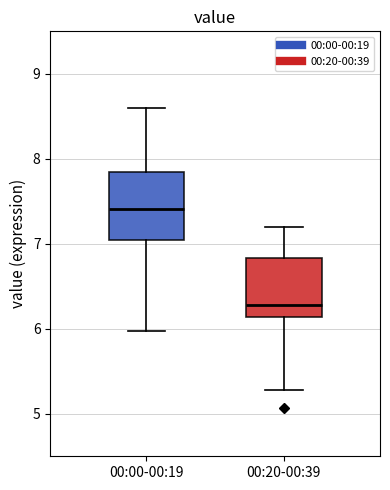

Reading left to right, read every box against the y-axis: the position of its median line, the range the box covers, and the ends of its whiskers. The values are not printed on the chart, so give them approximately, as read against the axis.

00:00-00:19: median 7.4, box 7.0 to 7.8, whiskers 6.0 to 8.6
00:20-00:39: median 6.3, box 6.1 to 6.8, whiskers 5.3 to 7.2